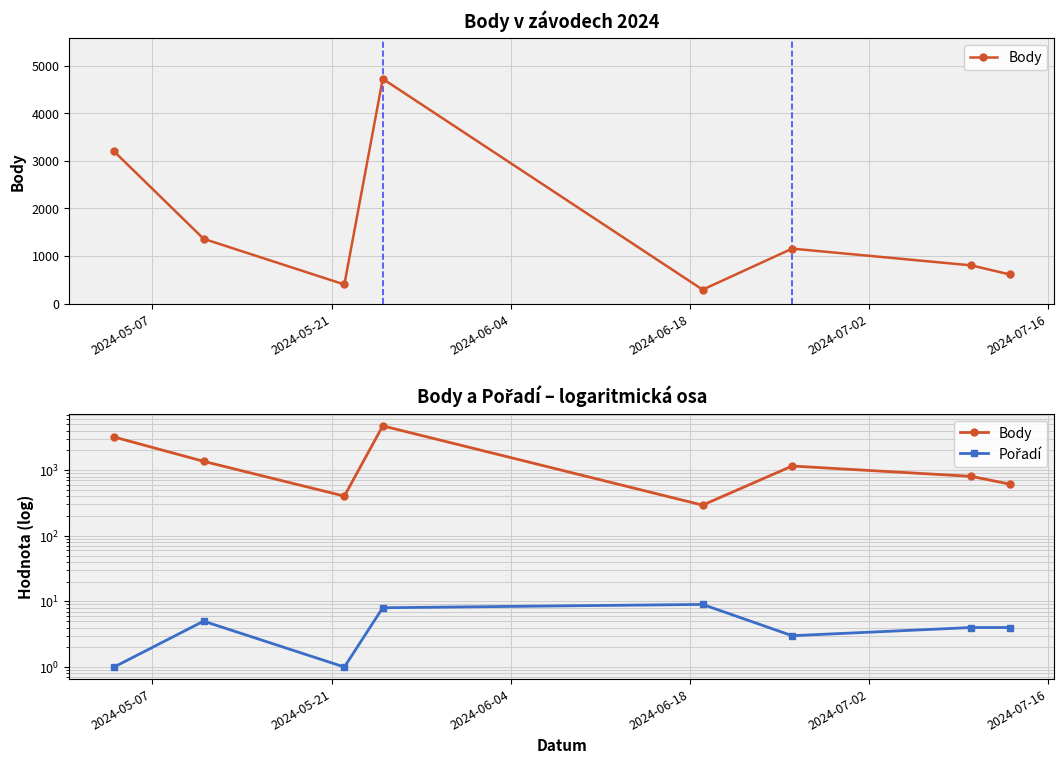

In Body, how many points are higher than both neighbors (excluding endpoints)?

2